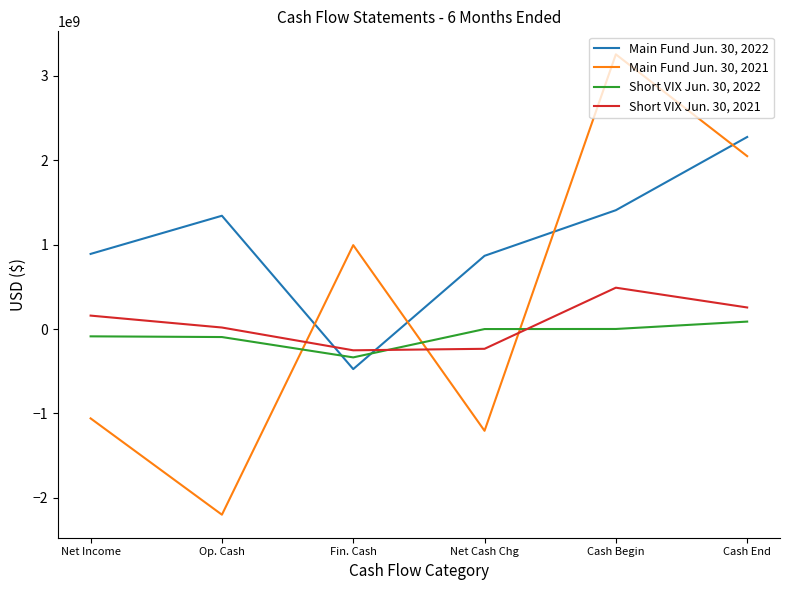

How many interior local peaks does the Short VIX Jun. 30, 2021 series have?

1